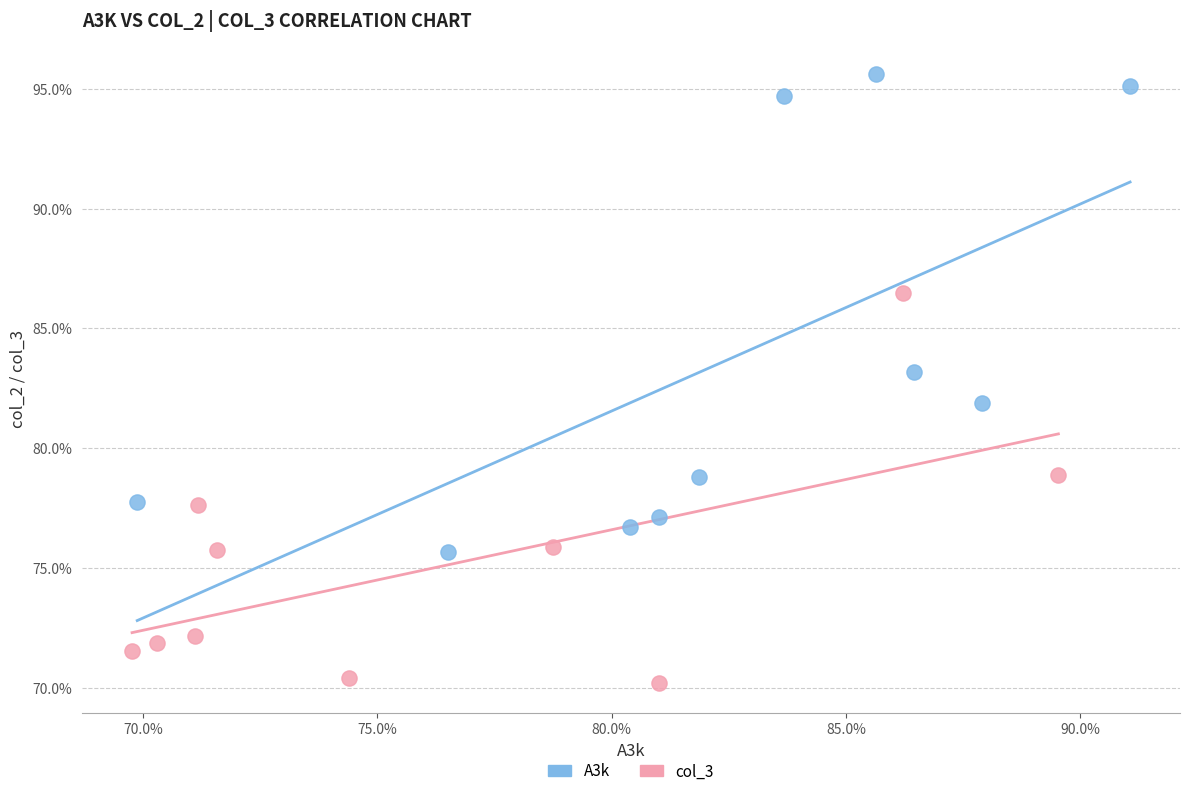

Which series contains the lowest Y value?

col_3